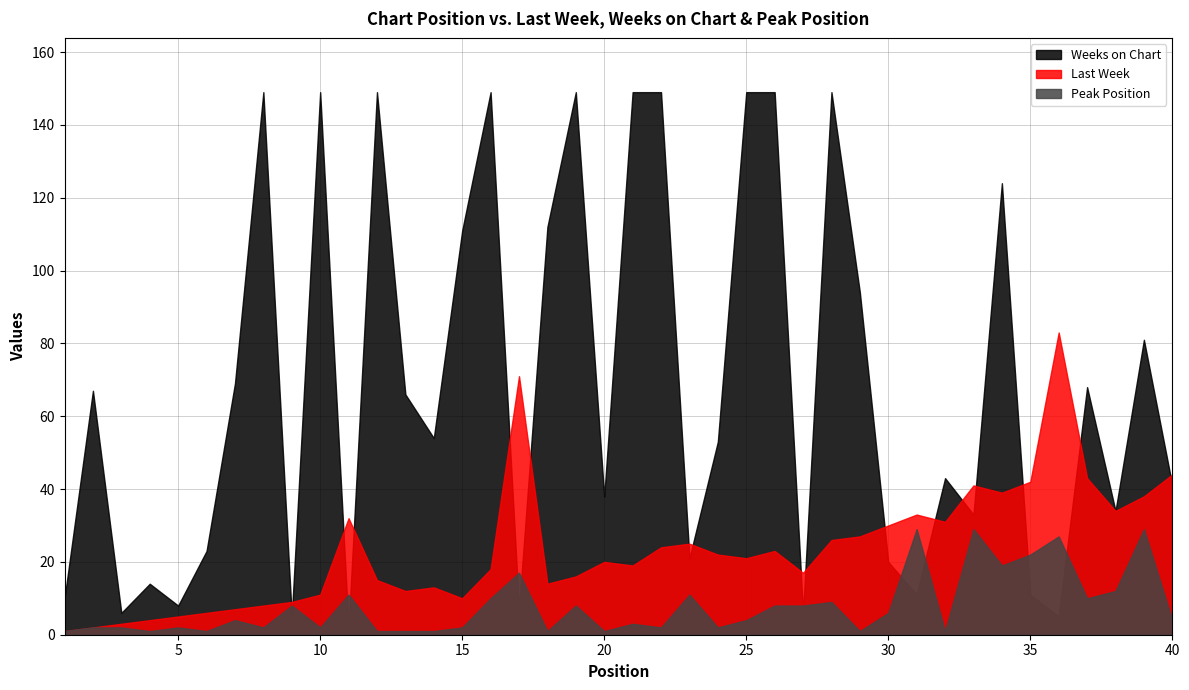

Reading right to left, transcribe all the data shown in this chart.

Last Week: 40=44	39=38	38=34	37=43	36=83	35=42	34=39	33=41	32=31	31=33	30=30	29=27	28=26	27=17	26=23	25=21	24=22	23=25	22=24	21=19	20=20	19=16	18=14	17=71	16=18	15=10	14=13	13=12	12=15	11=32	10=11	9=9	8=8	7=7	6=6	5=5	4=4	3=3	2=2	1=1
Weeks on Chart: 40=41	39=81	38=34	37=68	36=5	35=11	34=124	33=33	32=43	31=11	30=20	29=94	28=149	27=6	26=149	25=149	24=53	23=21	22=149	21=149	20=38	19=149	18=112	17=7	16=149	15=111	14=54	13=66	12=149	11=2	10=149	9=5	8=149	7=69	6=23	5=8	4=14	3=6	2=67	1=10
Peak Position: 40=4	39=29	38=12	37=10	36=27	35=22	34=19	33=29	32=1	31=29	30=6	29=1	28=9	27=8	26=8	25=4	24=2	23=11	22=2	21=3	20=1	19=8	18=1	17=17	16=10	15=2	14=1	13=1	12=1	11=11	10=2	9=8	8=2	7=4	6=1	5=2	4=1	3=2	2=2	1=1